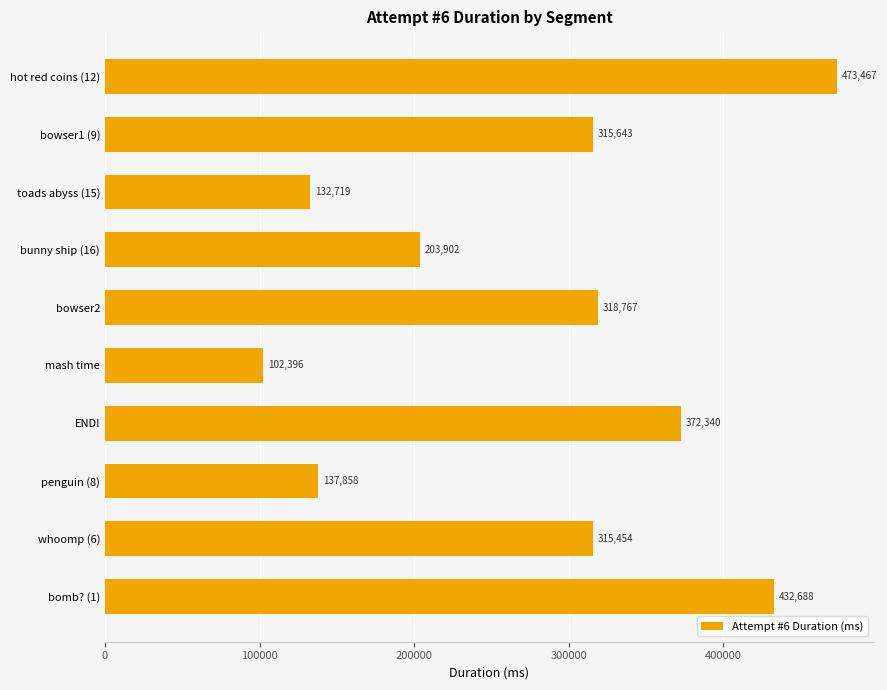

Which label corresponds to the smallest value in the chart?

mash time